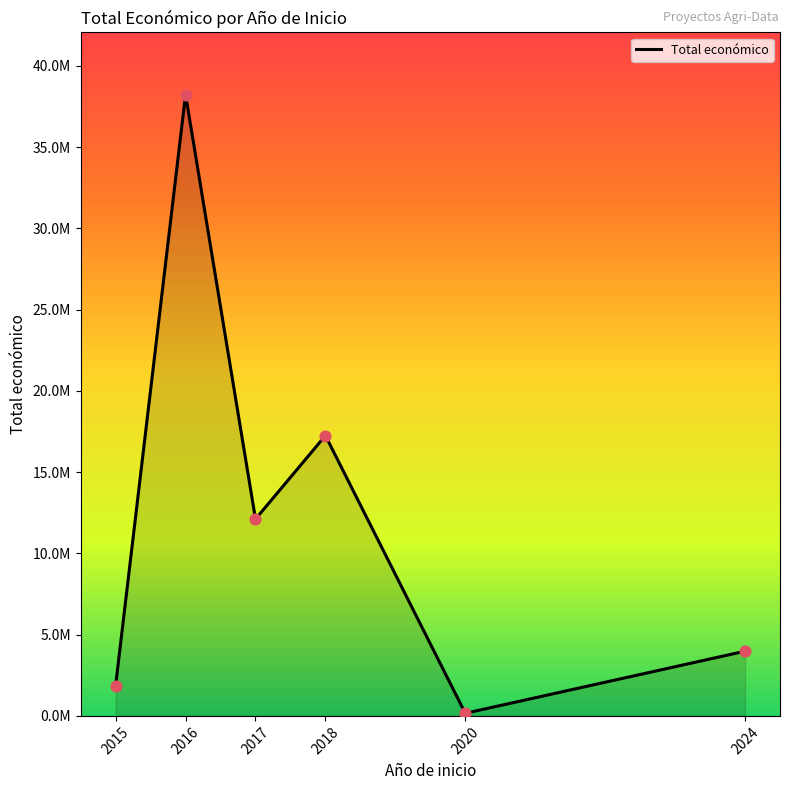

Between 2015 and 2024, which is larger?

2024